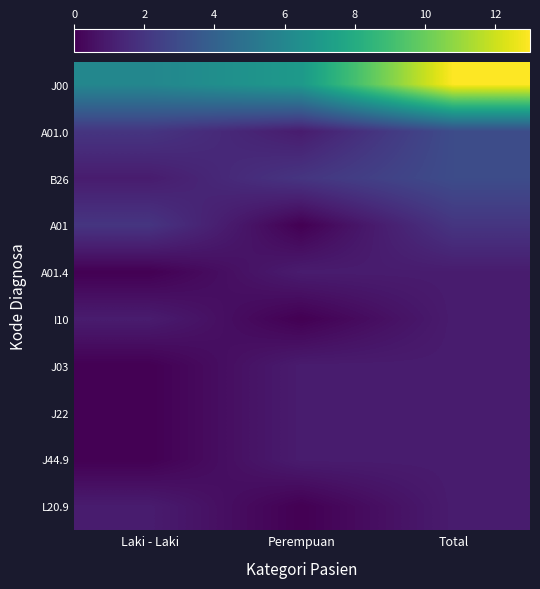

At how many categories does at least one series exceed 10?

1